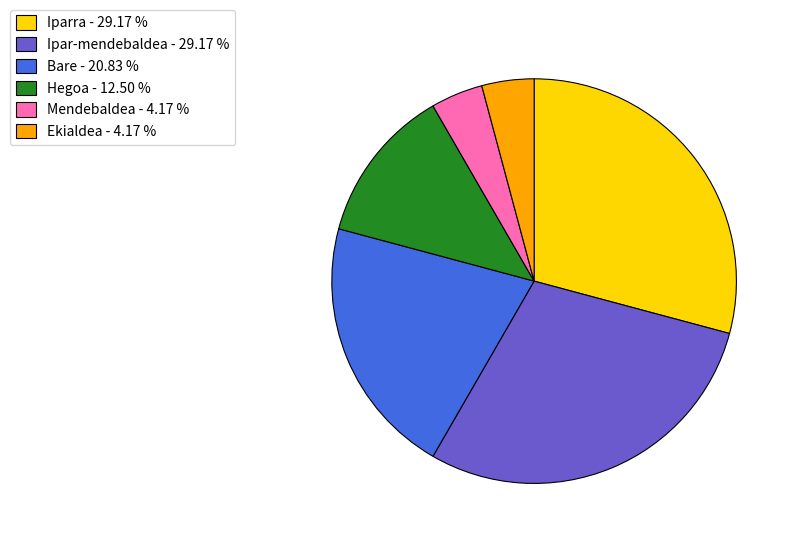

Is there a majority slice in this chart?

No